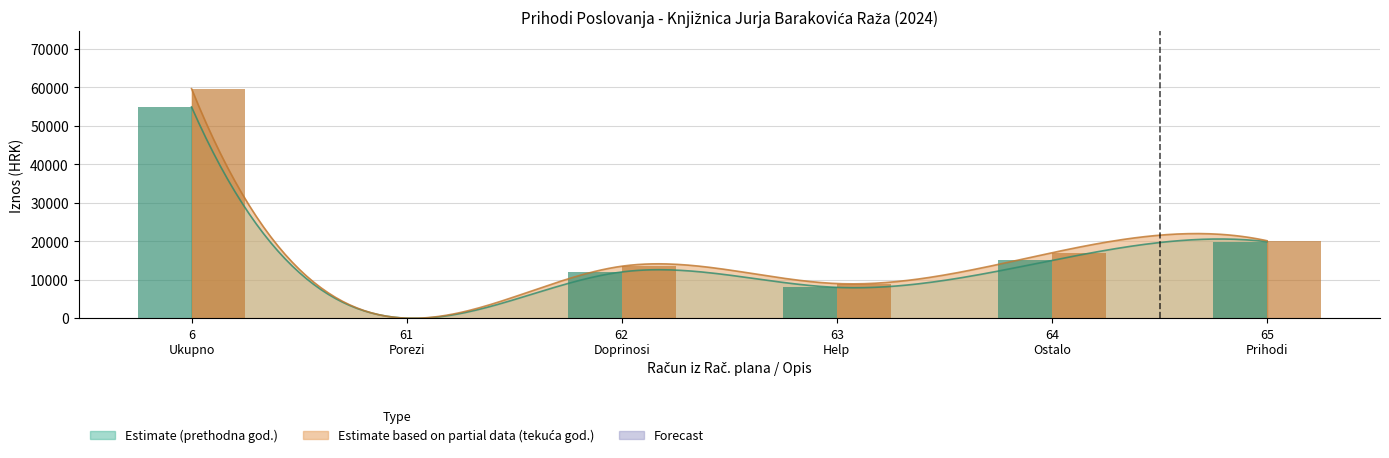

At which label does Prethodna godina (bar) first exceed 15000?

6
Ukupno